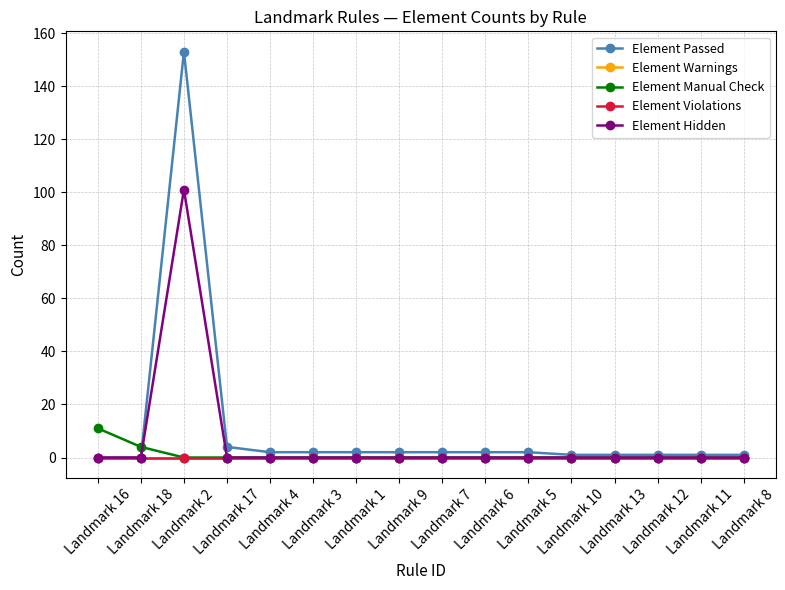

The value of Element Violations at Landmark 16 is 0. True or false?

True